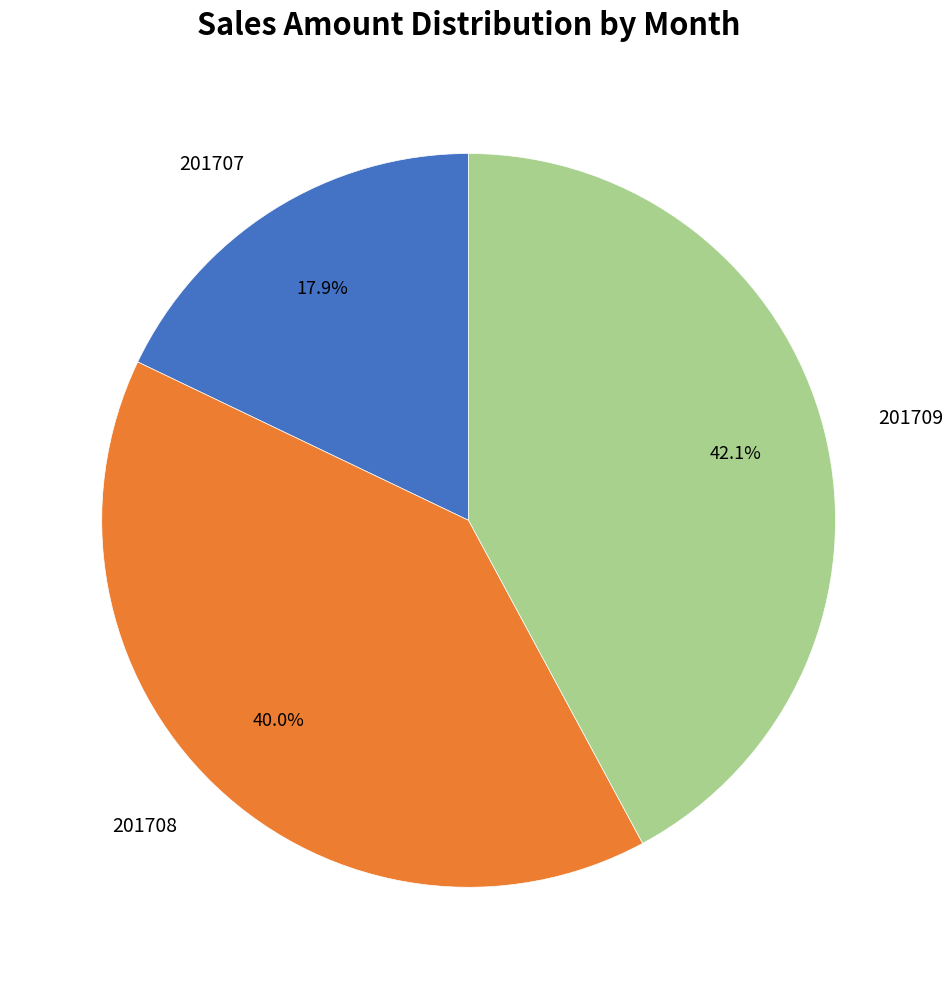

Is there any slice that represents more than half of the pie?

No